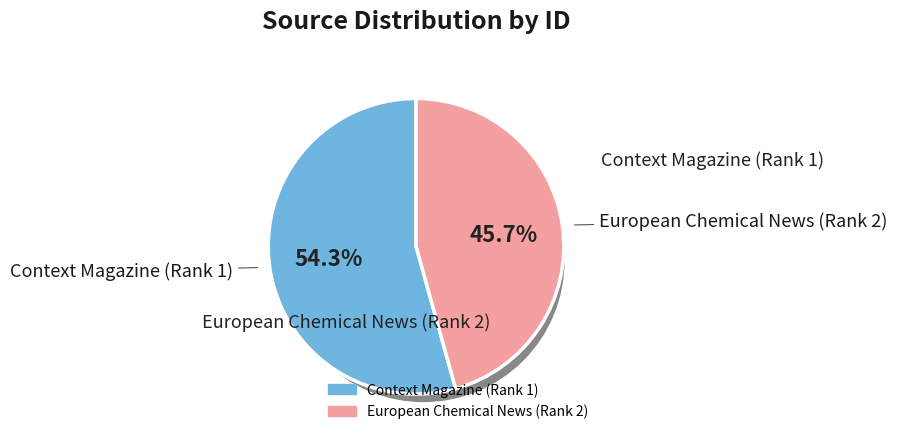

What is the smallest slice in the pie chart?

European Chemical News (Rank 2)